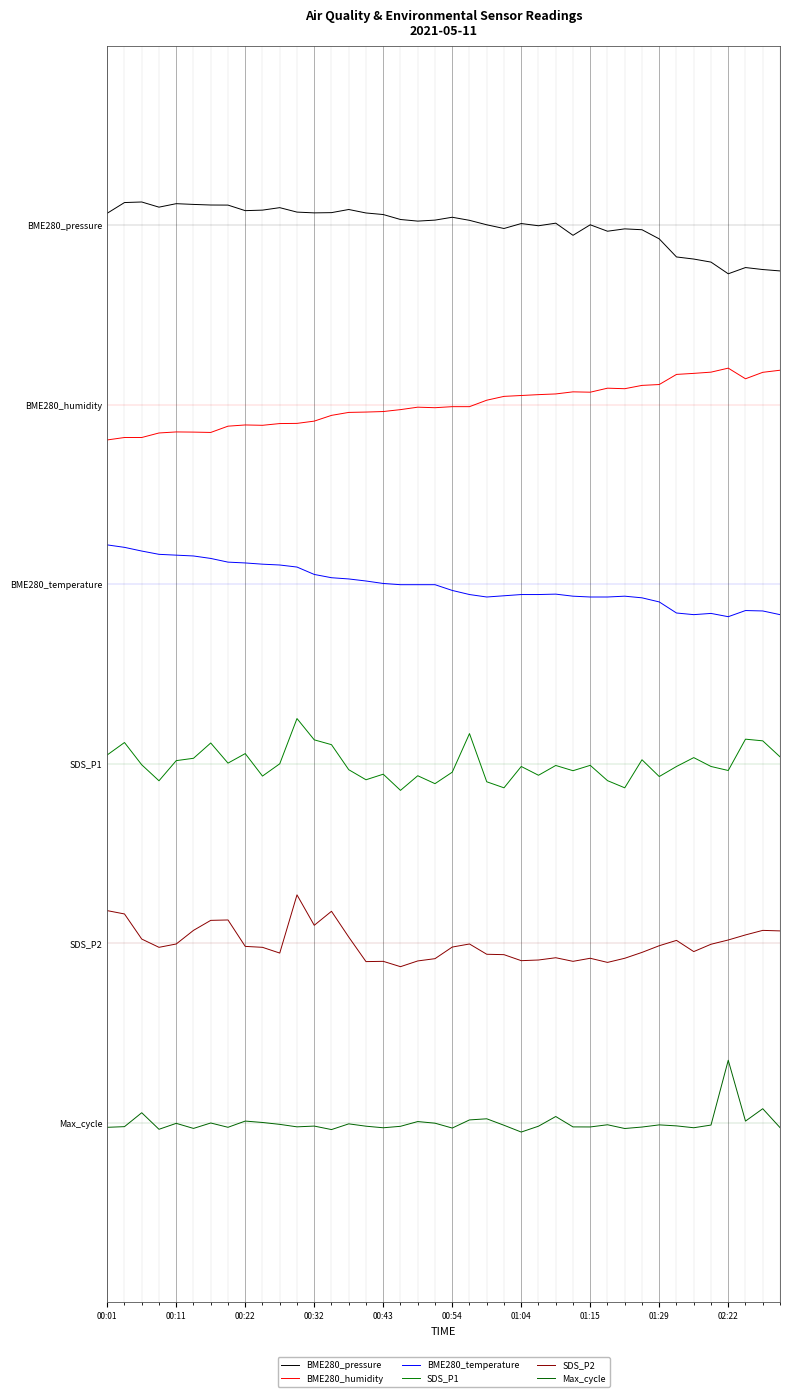

Does the chart have visible grid lines?

Yes